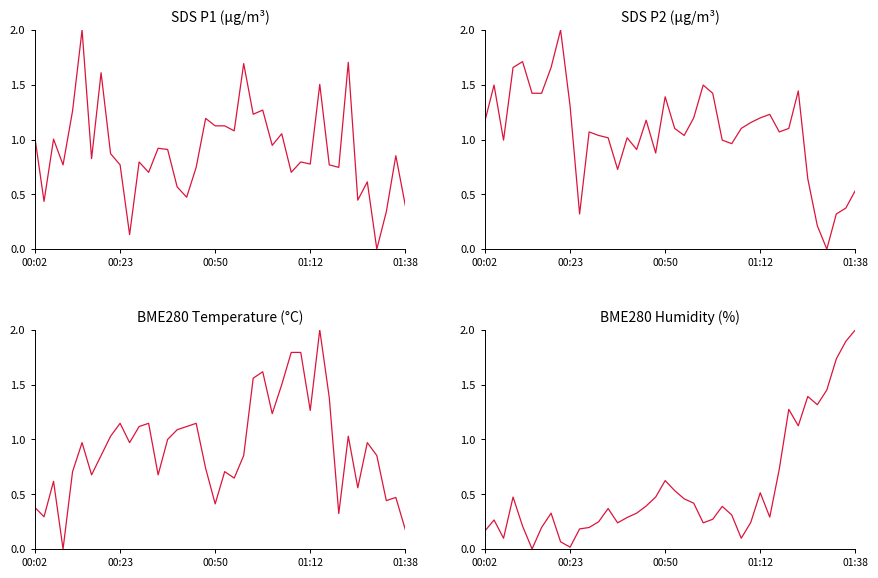

At which category does the chart reach its minimum across all series?

36